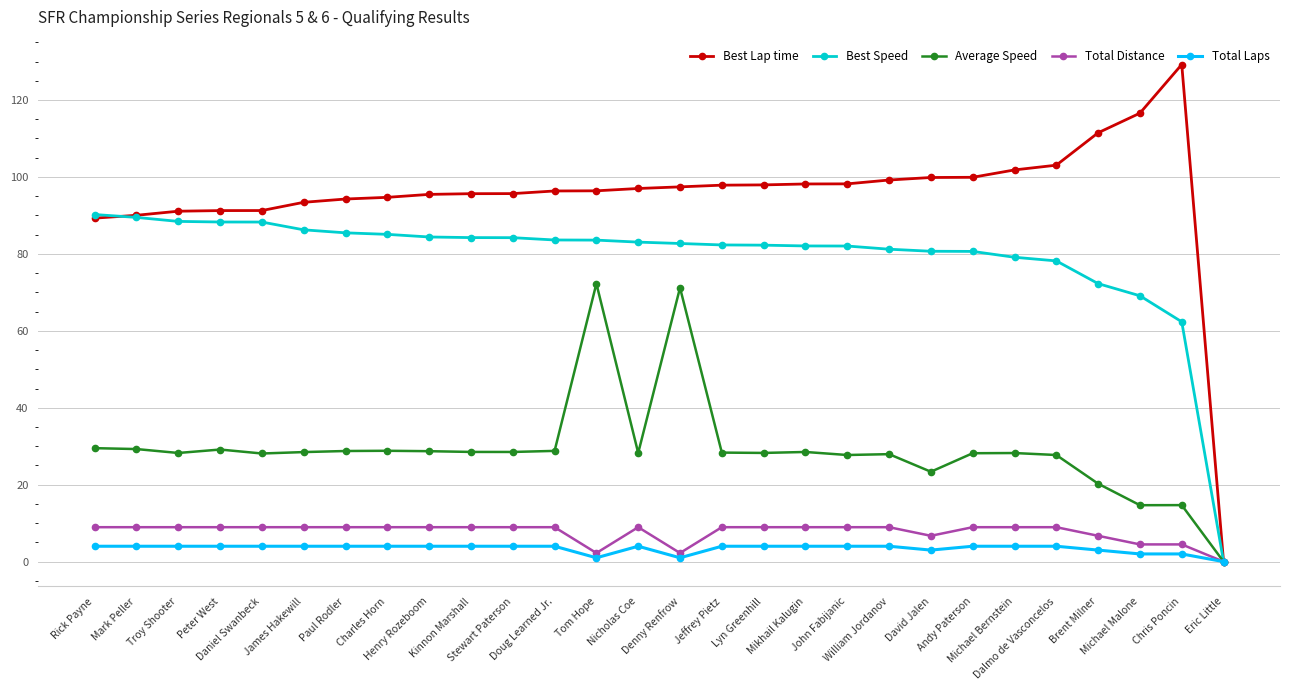

What is the difference between the second highest and minimum values in the Best Speed series?

89.5